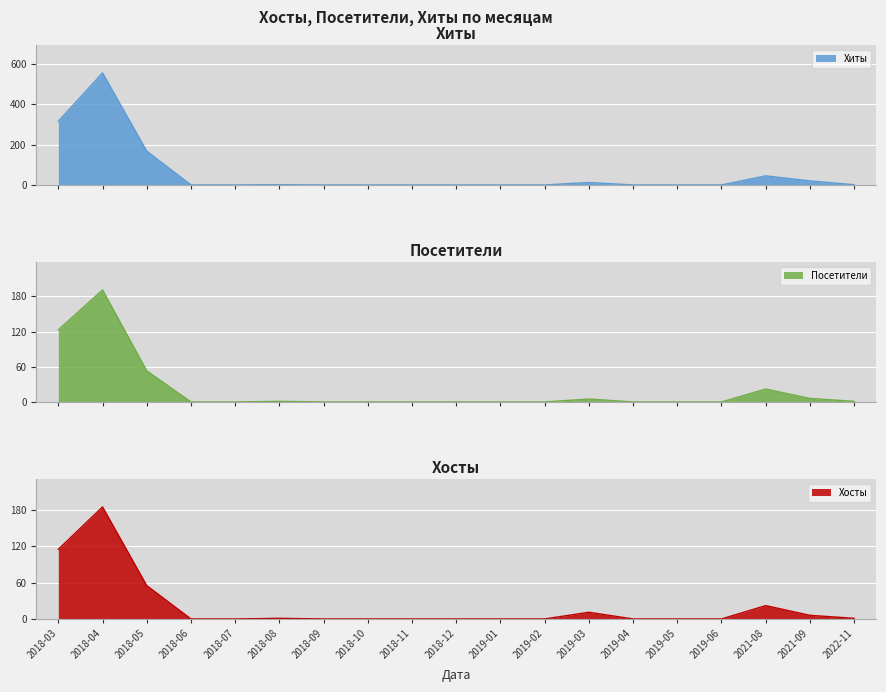

In Посетители, how many points are higher than both neighbors (excluding endpoints)?

4